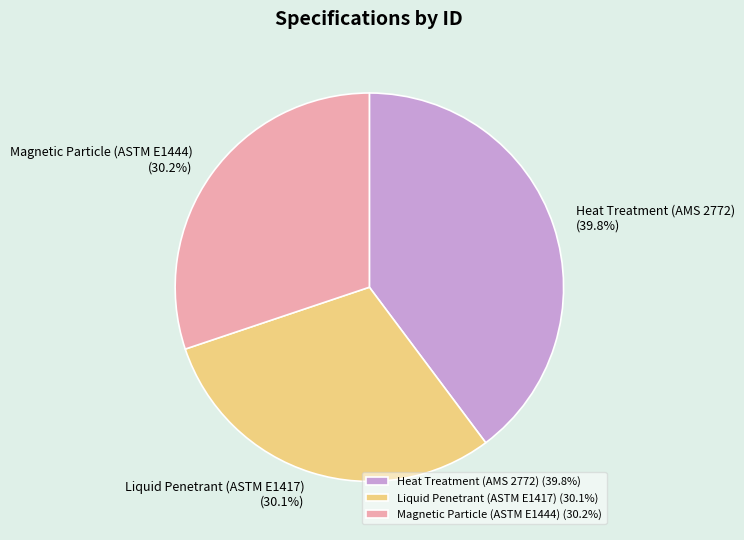

What is the total percentage of Liquid Penetrant (ASTM E1417) and Heat Treatment (AMS 2772)?

69.8%